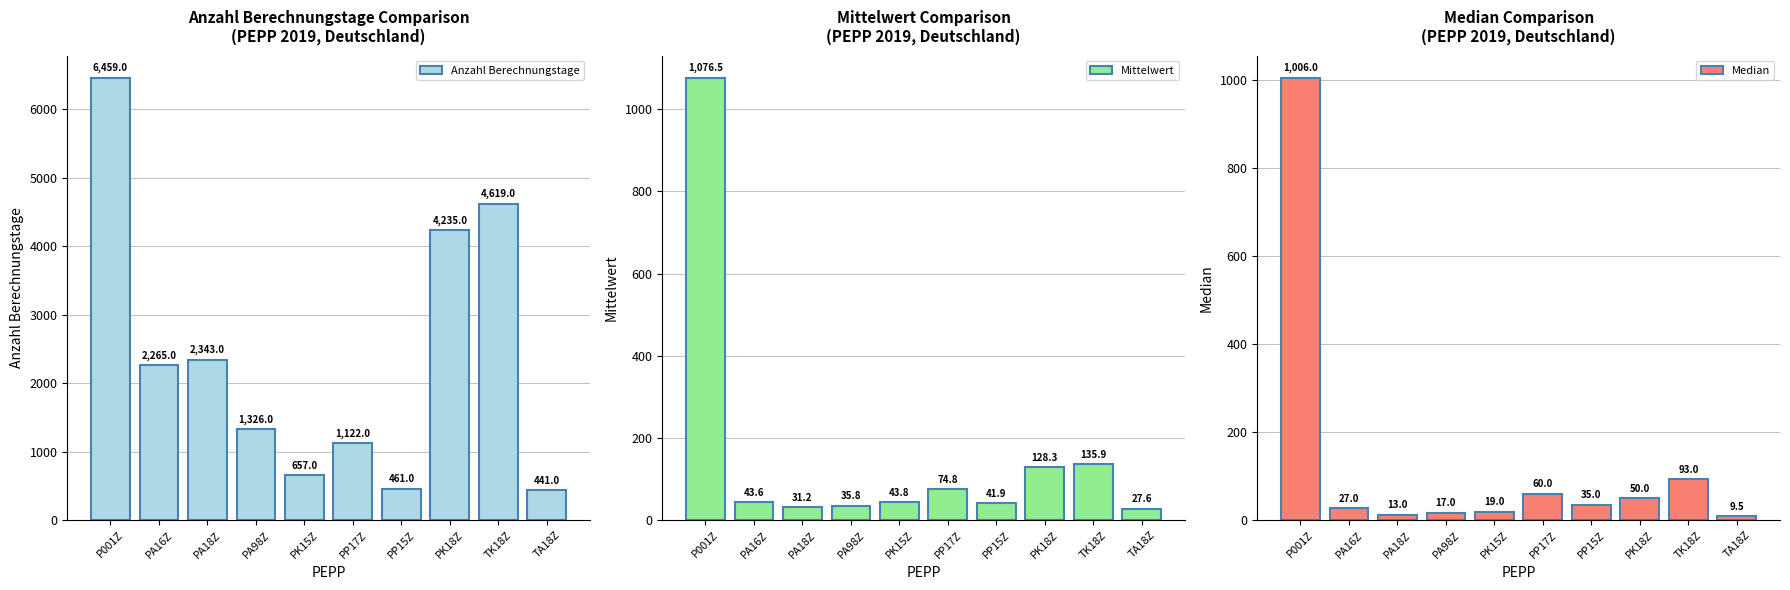

At PK18Z, list the series in order from smallest to largest.

Median, Mittelwert, Anzahl Berechnungstage